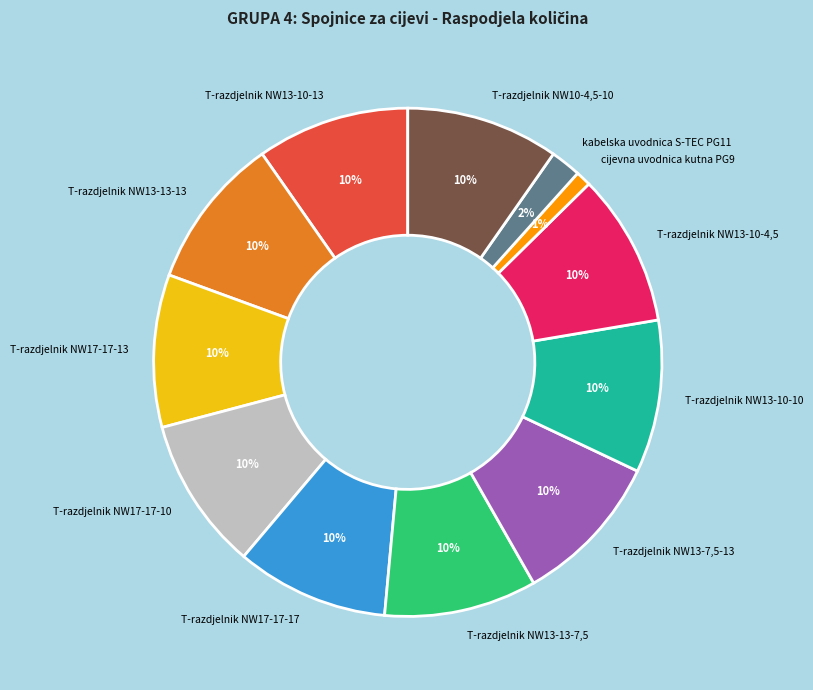

What is the smallest slice in the pie chart?

cijevna uvodnica kutna PG9